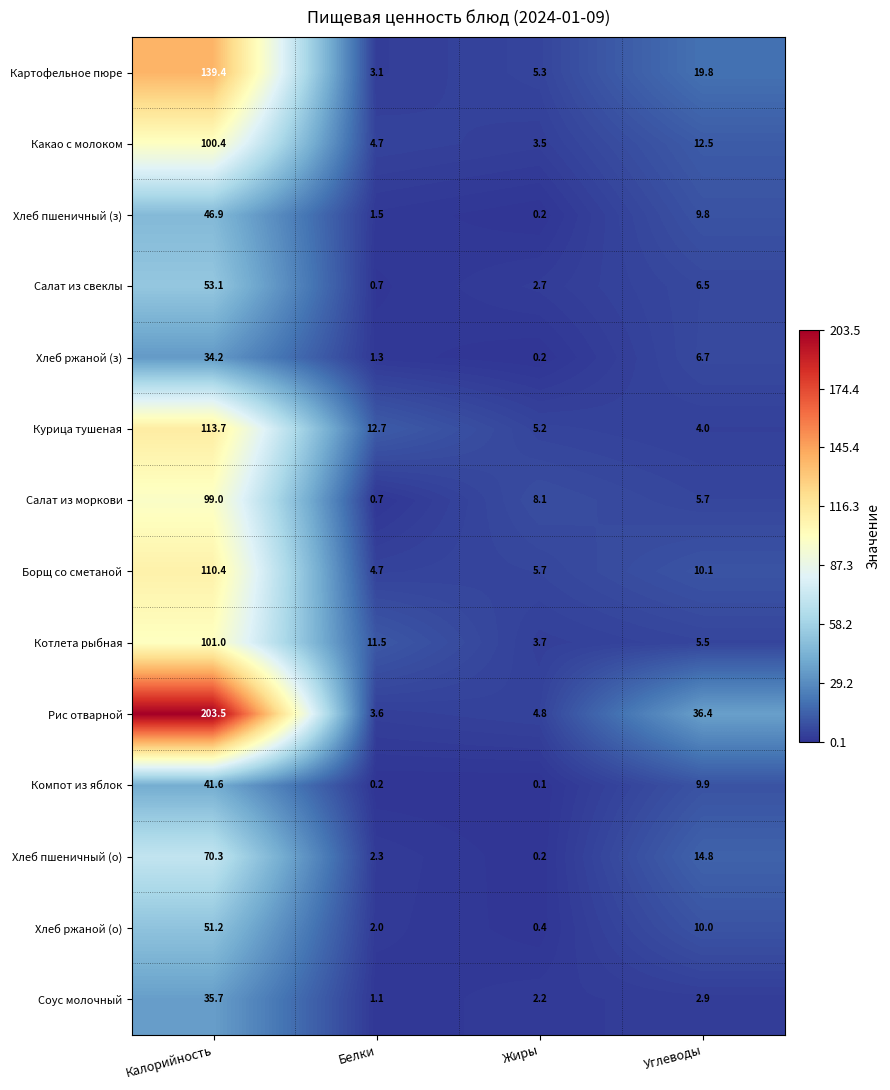

Which category has the highest value in the Компот из яблок series?

Калорийность